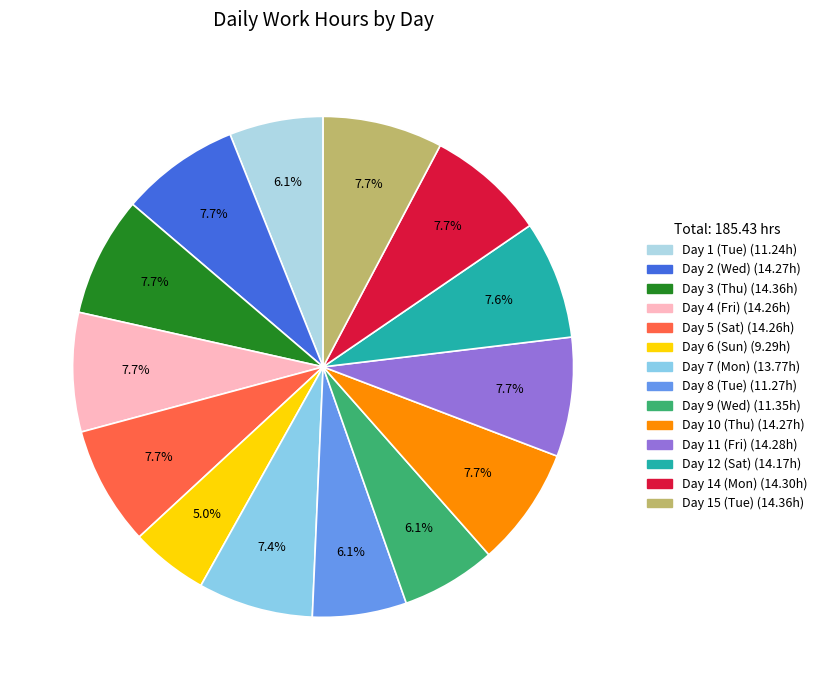

Combined, what portion of the pie is Day 12 (Sat) and Day 15 (Tue)?

15.4%